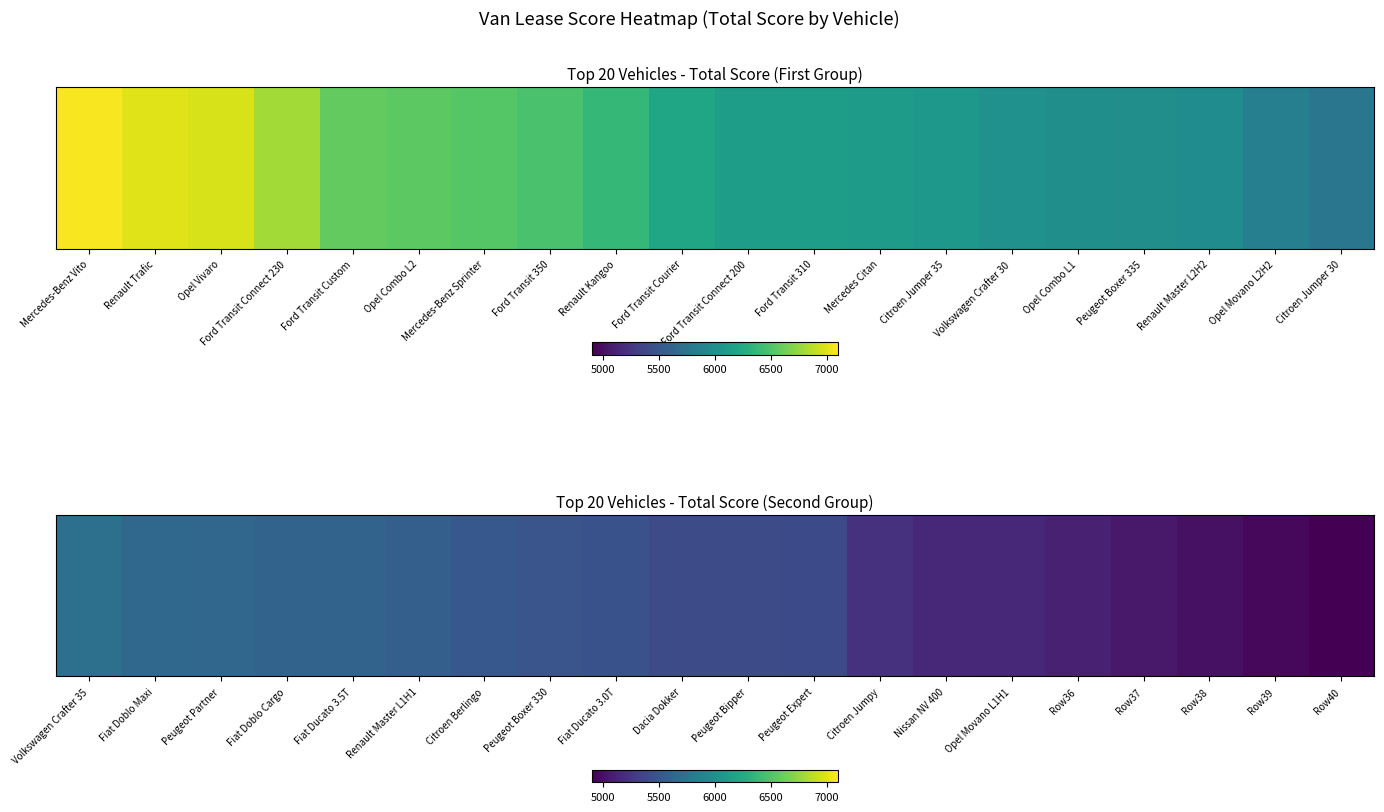

Where does the data first go above 5411?

Volkswagen Crafter 35